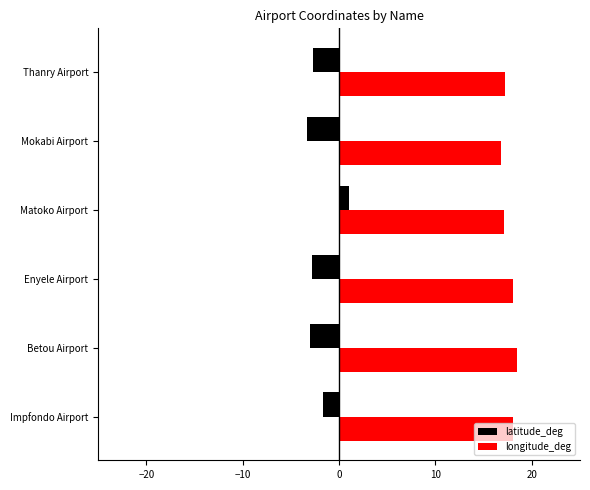

The value of longitude_deg at Matoko Airport is 17.1. True or false?

True